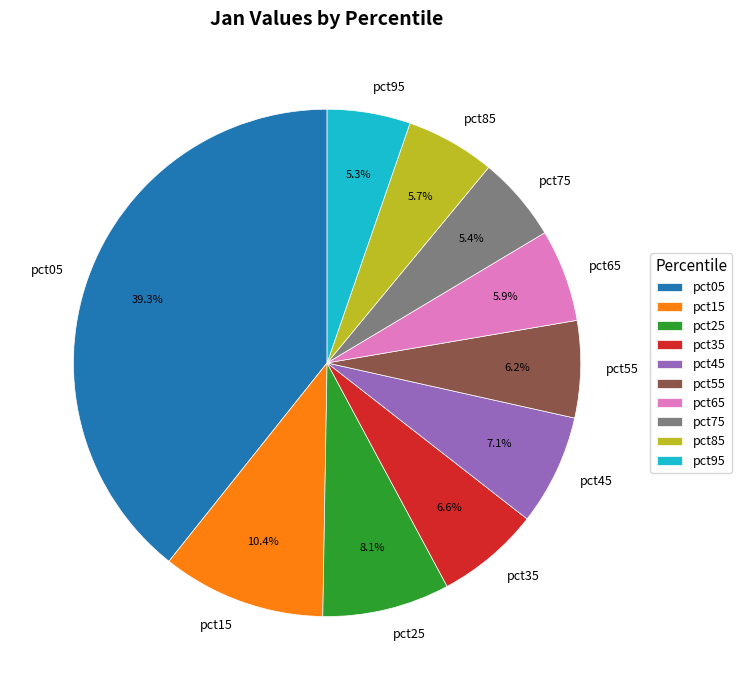

To the nearest percent, what percentage of the pie is pct25?

8%